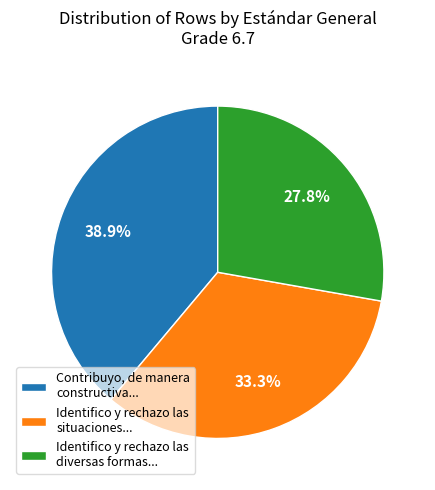

Which has a higher value, Identifico y rechazo las diversas formas... or Identifico y rechazo las situaciones...?

Identifico y rechazo las situaciones...